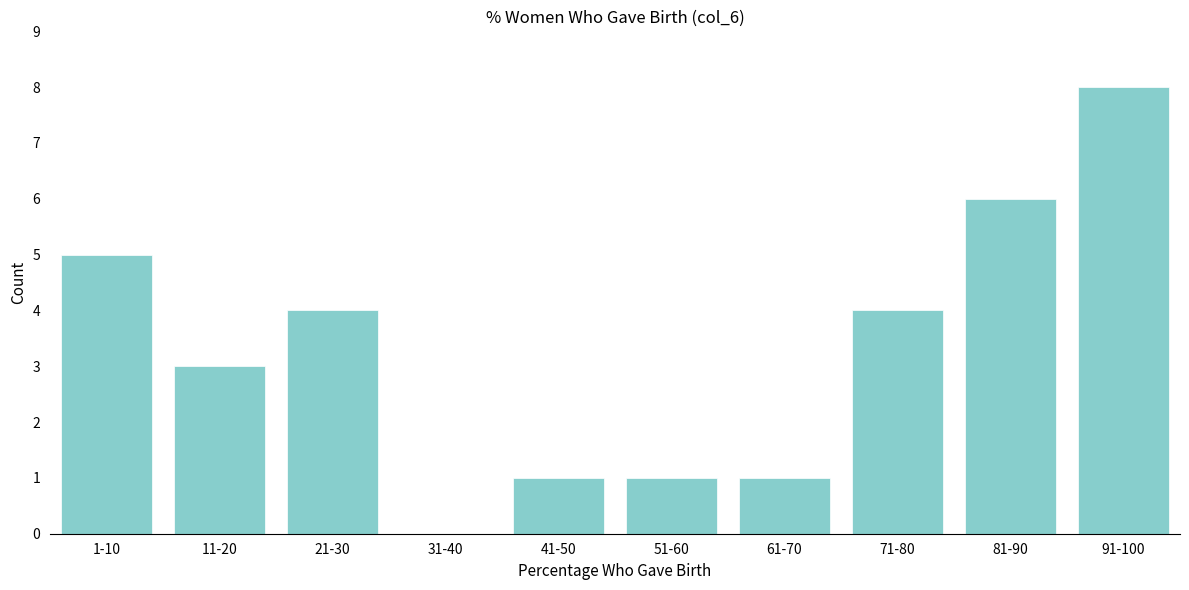

Reading left to right, extract all data points from this chart.

1-10=5	11-20=3	21-30=4	31-40=0	41-50=1	51-60=1	61-70=1	71-80=4	81-90=6	91-100=8